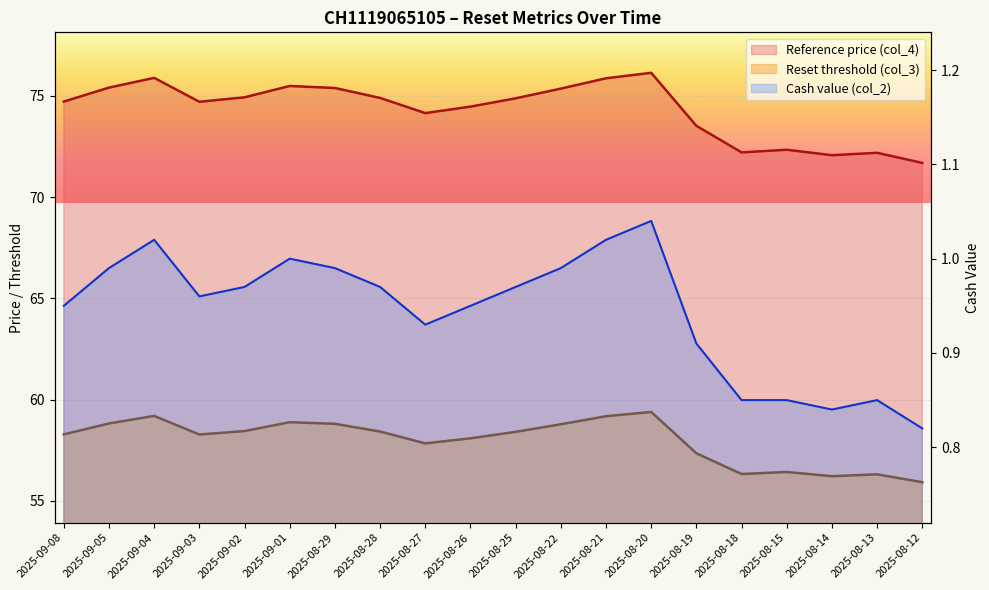

How many lines are shown in the chart?

3